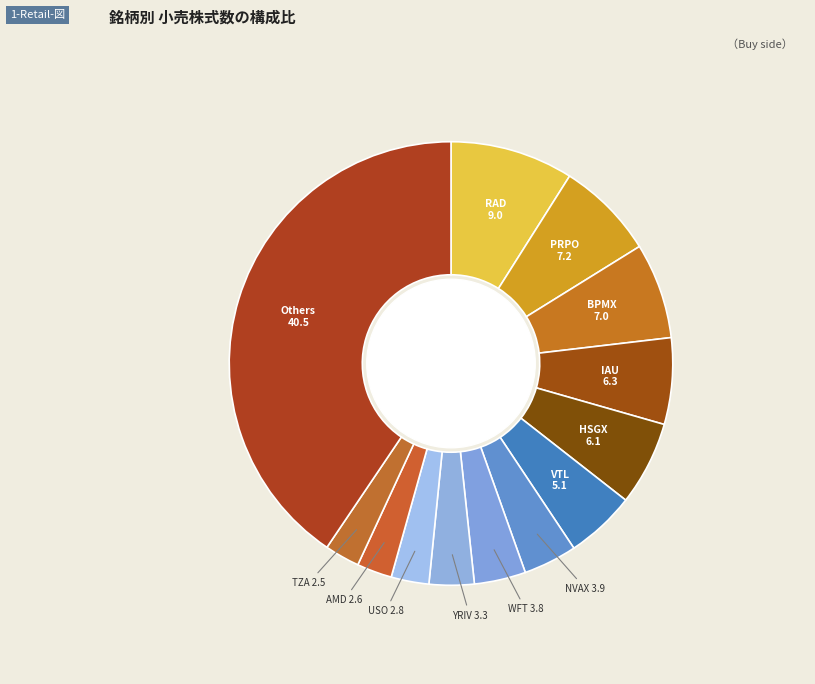

Count the number of slices in the pie.

13